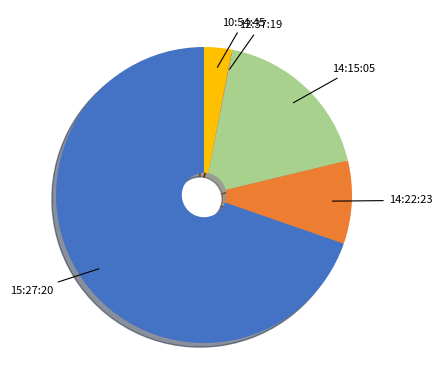

Is there any slice that represents more than half of the pie?

Yes